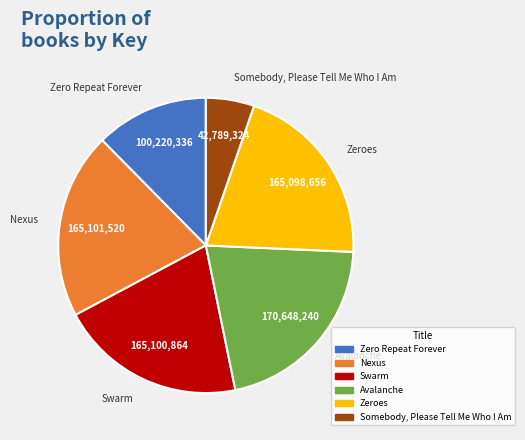

Is there a majority slice in this chart?

No